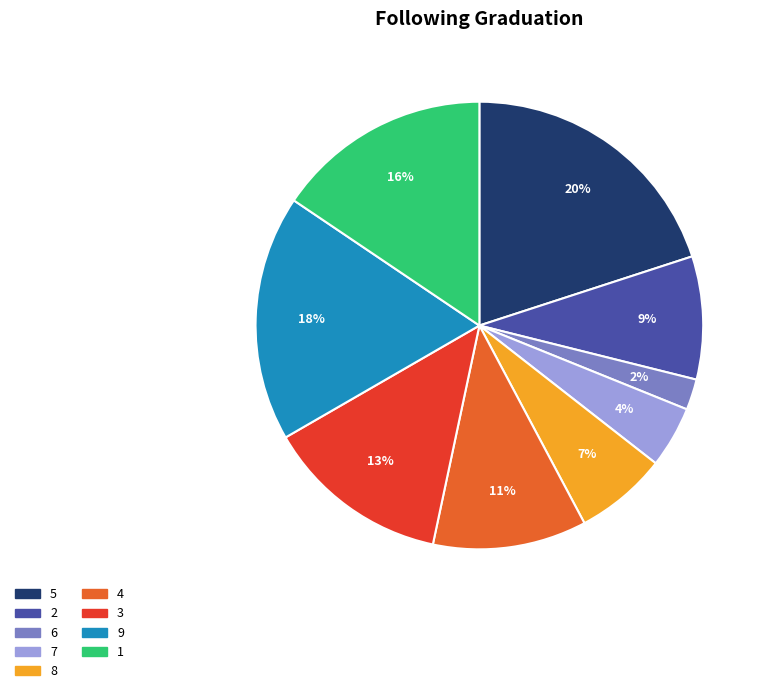

Which category has the biggest portion of the pie?

5